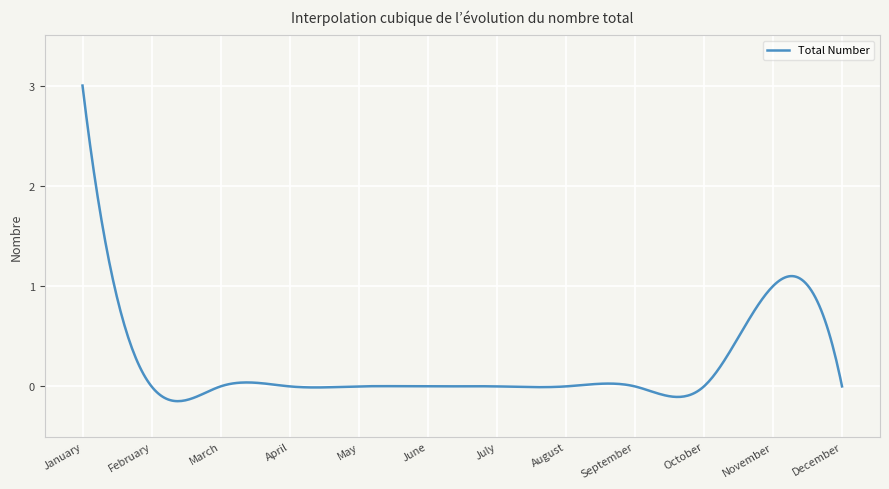

What is the difference between the maximum and minimum values?

3.1